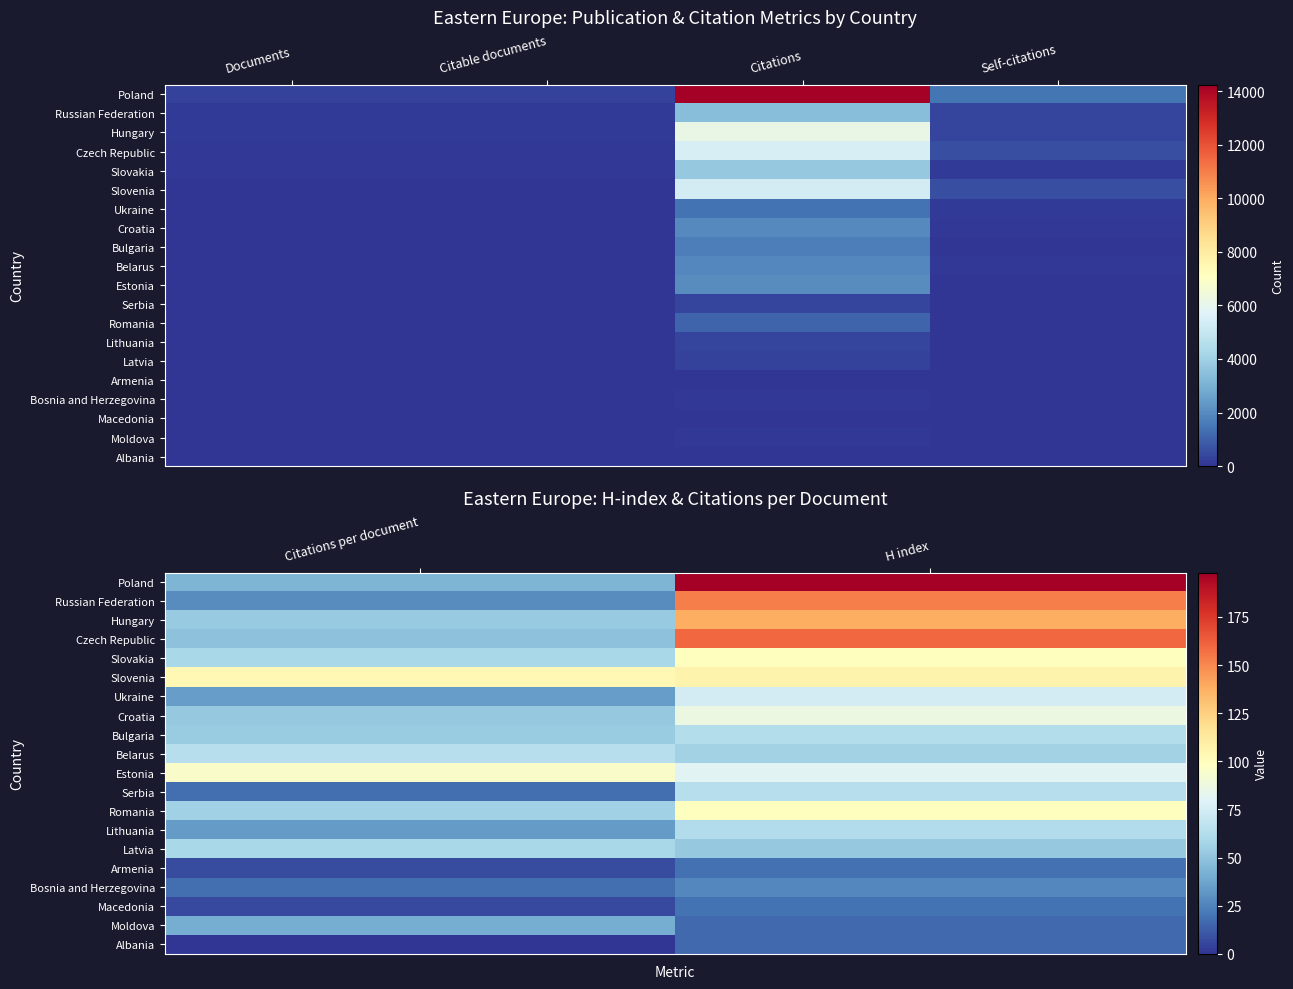

How many distinct data groups are displayed?

20